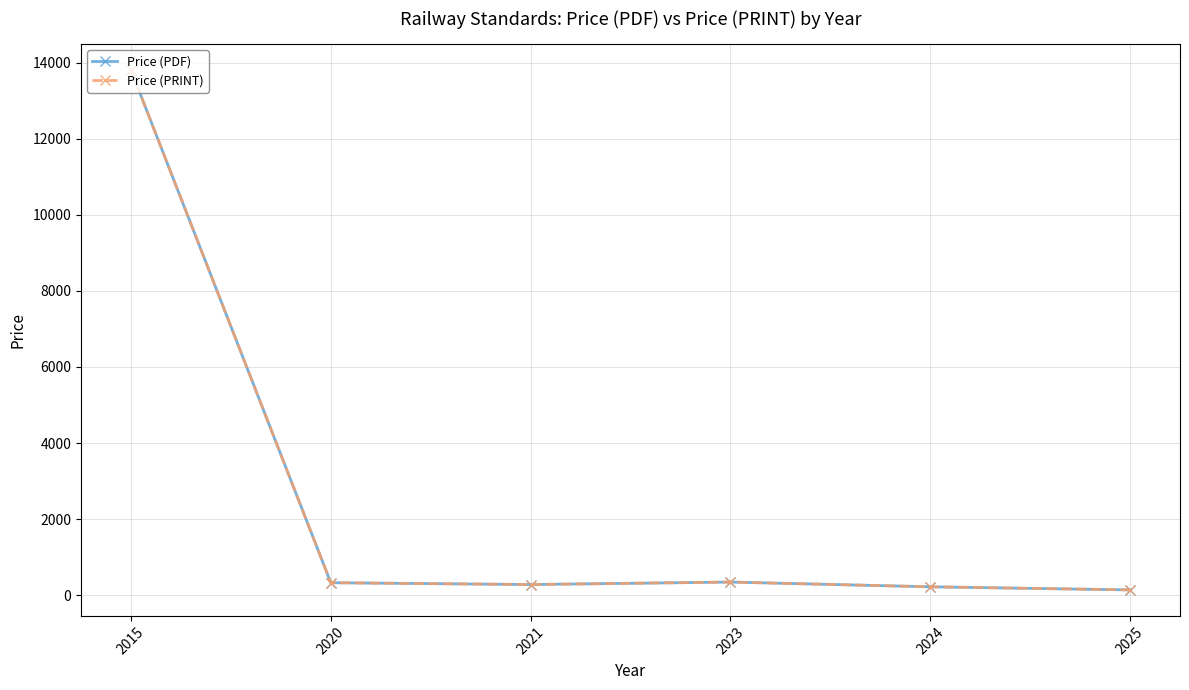

Does the chart have visible grid lines?

Yes